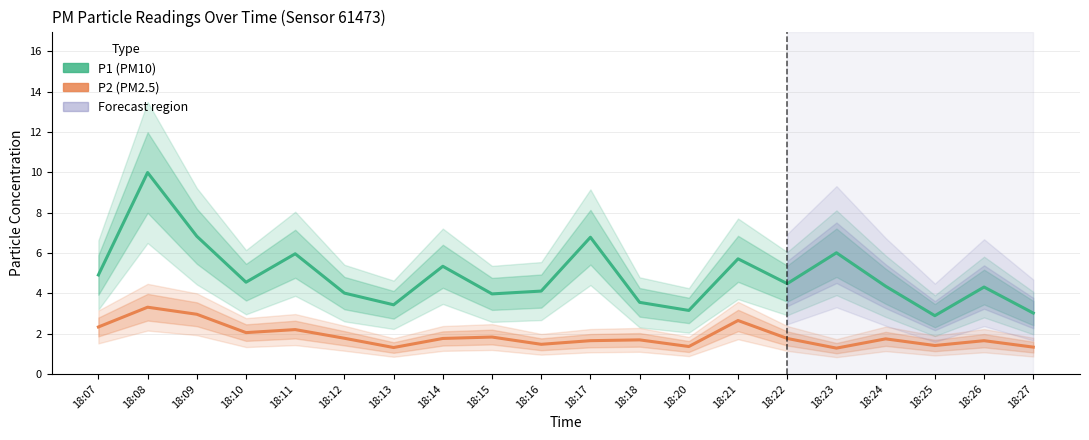

Reading left to right, transcribe all the data shown in this chart.

P1: 18:07=4.9	18:08=10.0	18:09=6.8	18:10=4.5	18:11=6.0	18:12=4.0	18:13=3.4	18:14=5.3	18:15=4.0	18:16=4.1	18:17=6.8	18:18=3.5	18:20=3.1	18:21=5.7	18:22=4.5	18:23=6.0	18:24=4.3	18:25=2.9	18:26=4.3	18:27=3.0
P2: 18:07=2.3	18:08=3.3	18:09=3.0	18:10=2.0	18:11=2.2	18:12=1.8	18:13=1.3	18:14=1.8	18:15=1.8	18:16=1.5	18:17=1.6	18:18=1.7	18:20=1.4	18:21=2.6	18:22=1.8	18:23=1.3	18:24=1.7	18:25=1.4	18:26=1.6	18:27=1.3